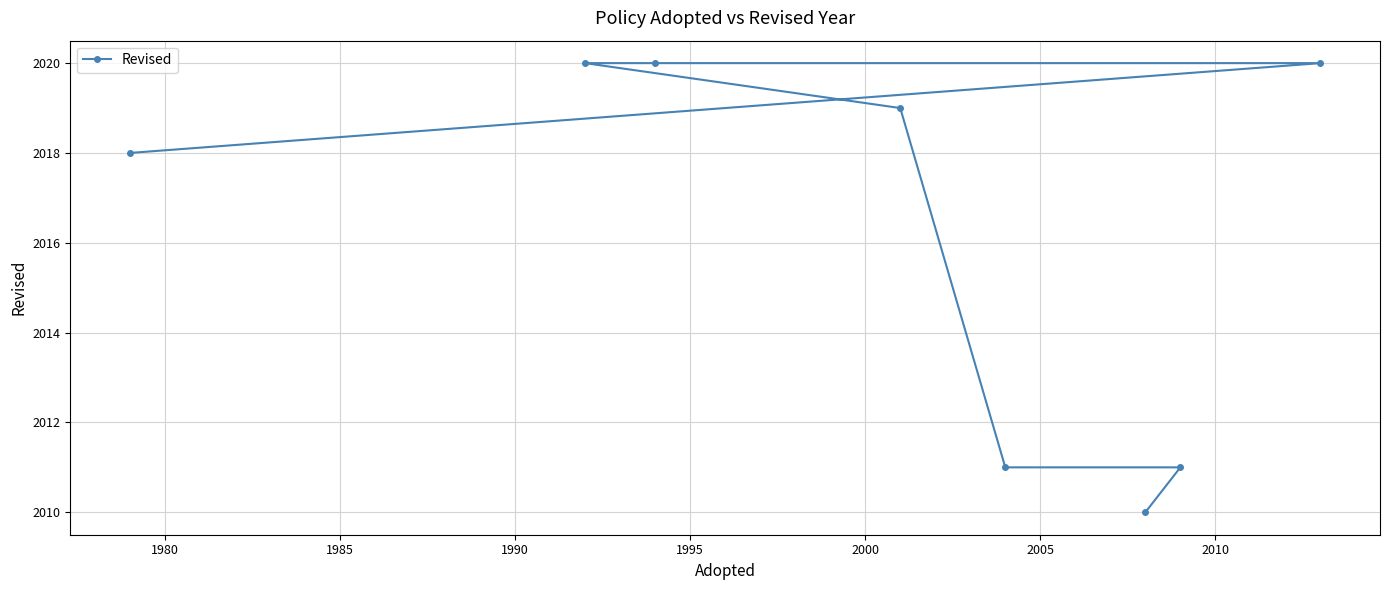

What is the value of the 2nd point from the left?

2020